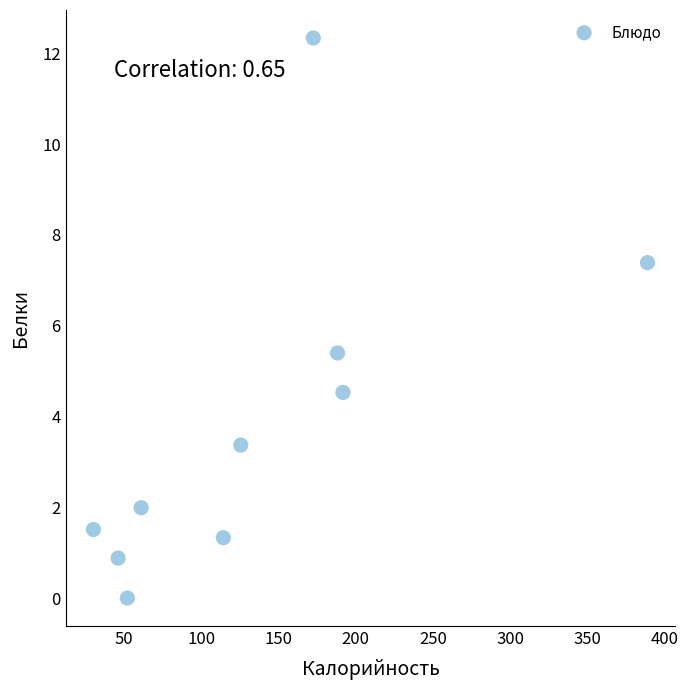

What is the average X value?

137.1